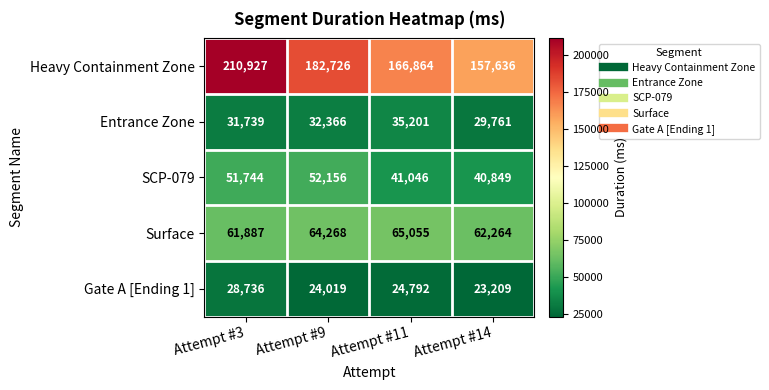

Rank the series by their maximum value, from highest to lowest.

Heavy Containment Zone, Surface, SCP-079, Entrance Zone, Gate A [Ending 1]